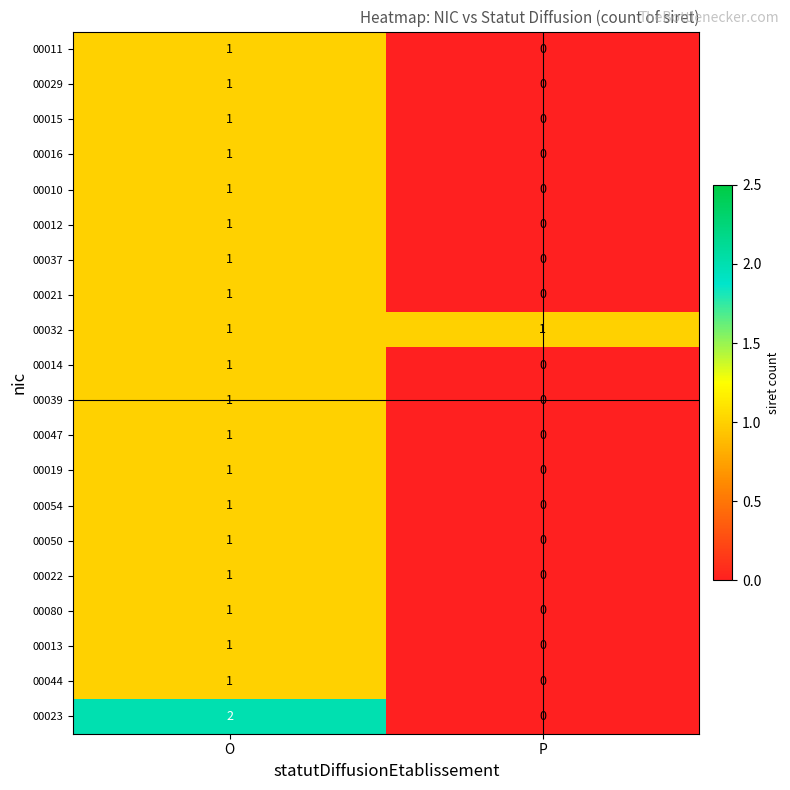

Which series changed the most between O and P?

00023